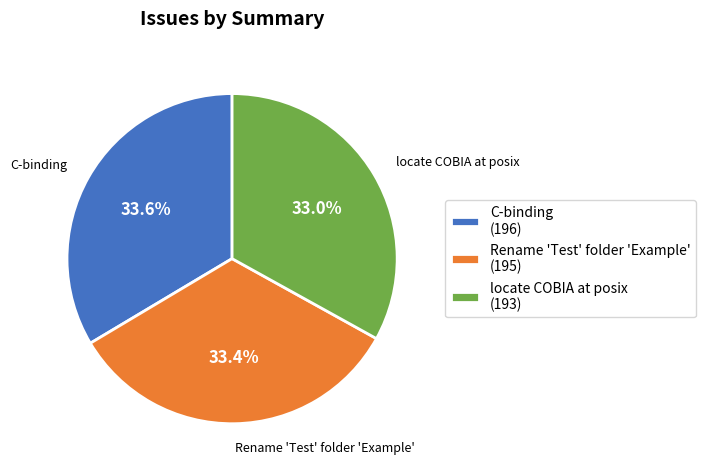

What percentage is the C-binding slice, to the nearest percent?

34%